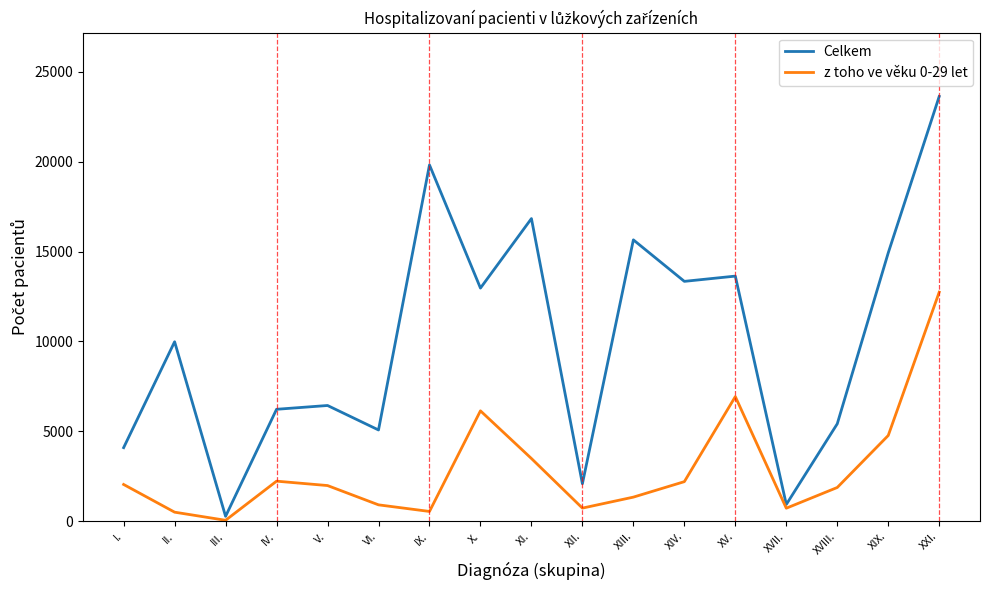

What are all the series names shown in the legend?

Celkem, z toho ve věku 0-29 let